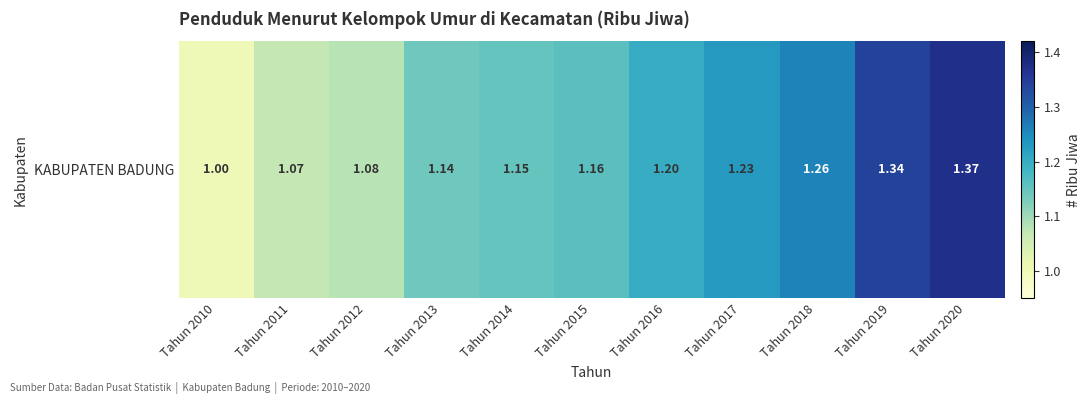

The chart shows a value of 1.6 at Tahun 2010. True or false?

False